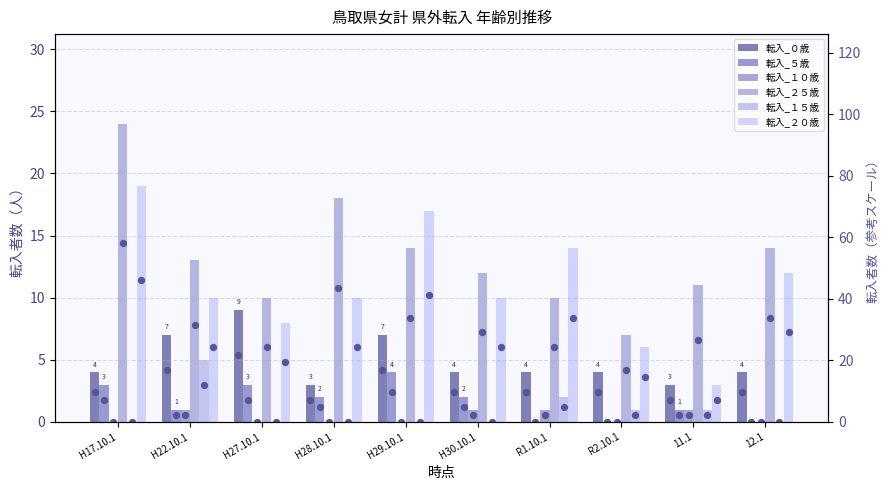

Which series has the largest Y range (max minus min)?

転入_２５歳